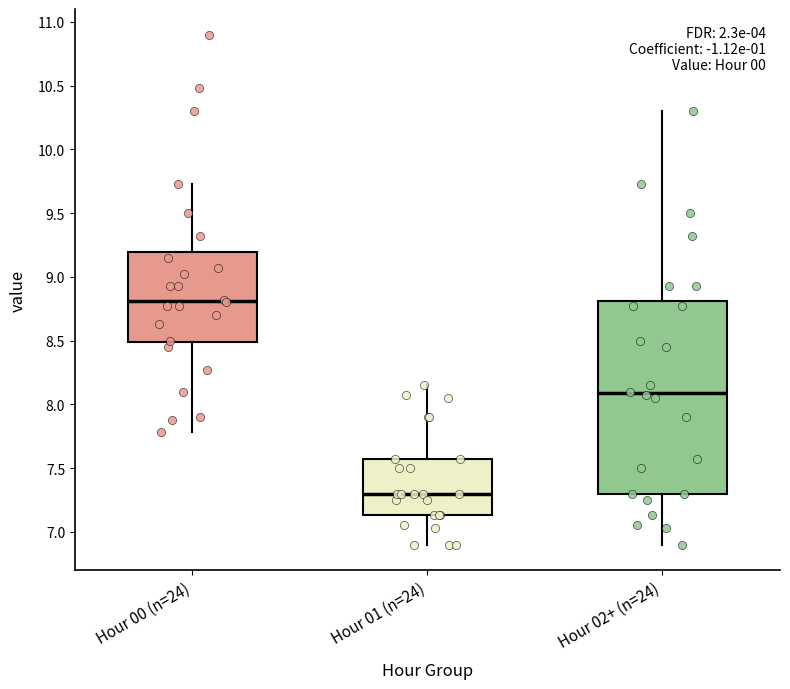

Where does the lower whisker of the box for Hour 02+ (n=24) end on the y-axis? The values are not printed on the chart, so give them approximately, as read against the axis.

6.90